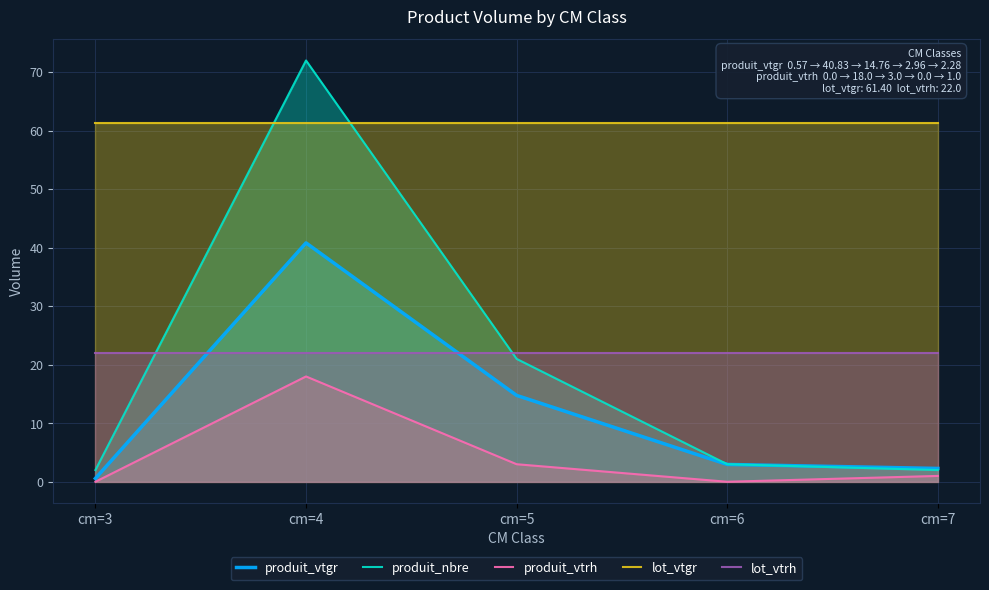

True or false: lot_vtgr has more than 1 points higher than both neighbors.

False